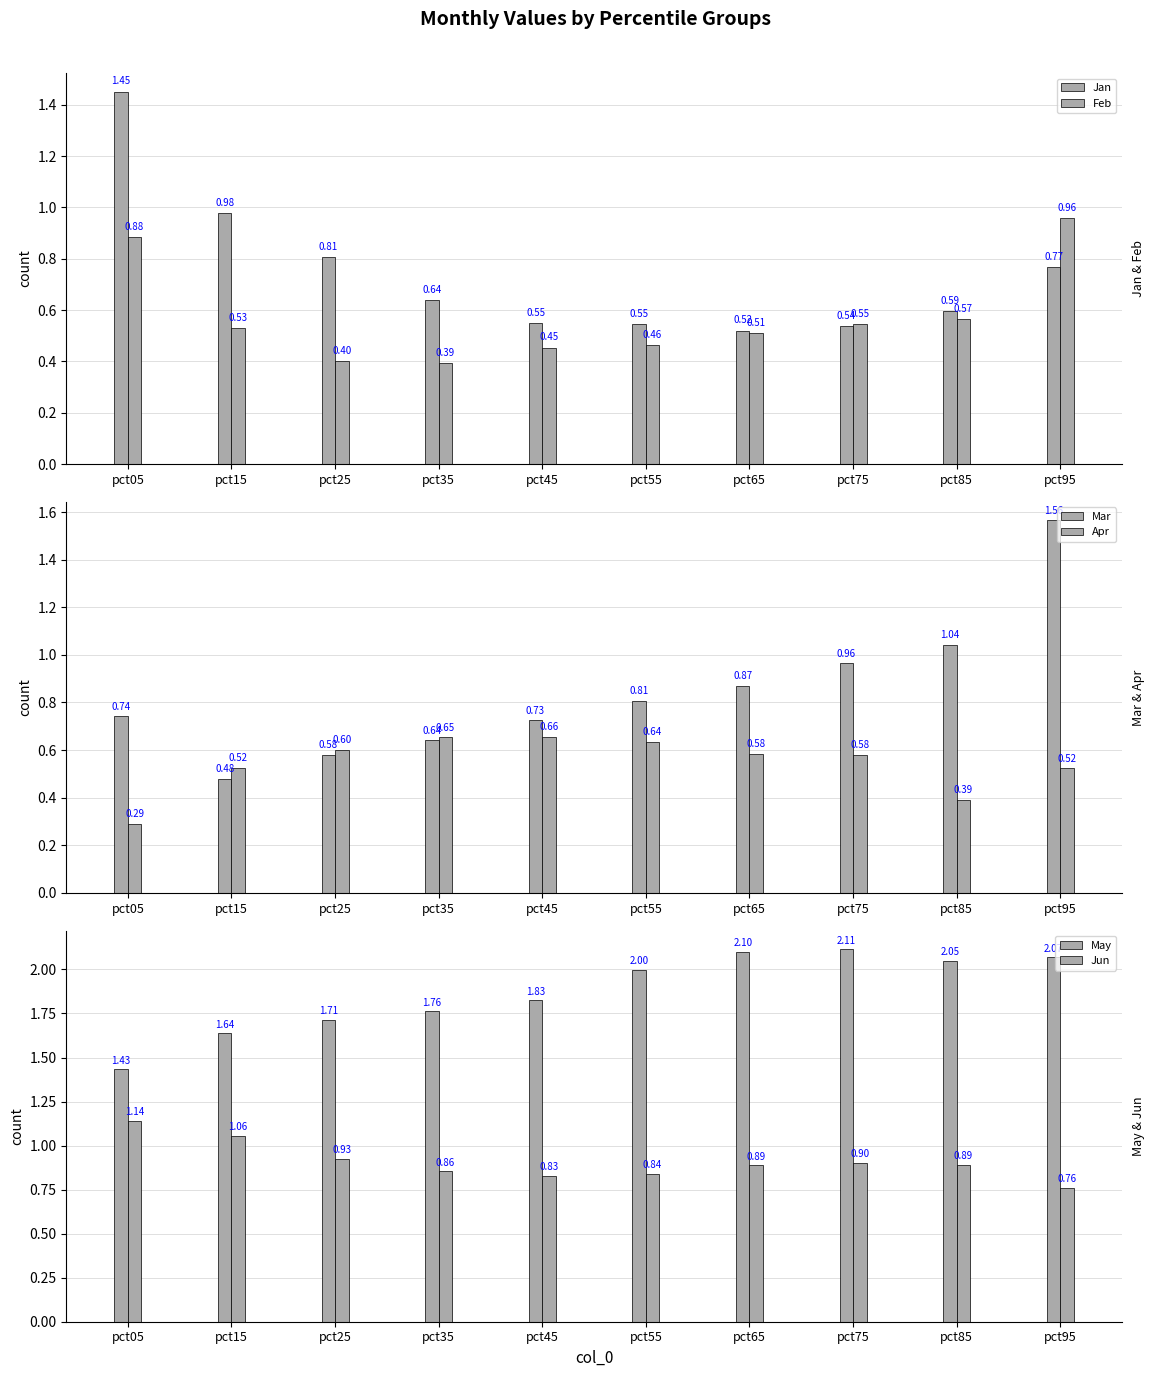

What are all the series names shown in the legend?

Jan, Feb, Mar, Apr, May, Jun